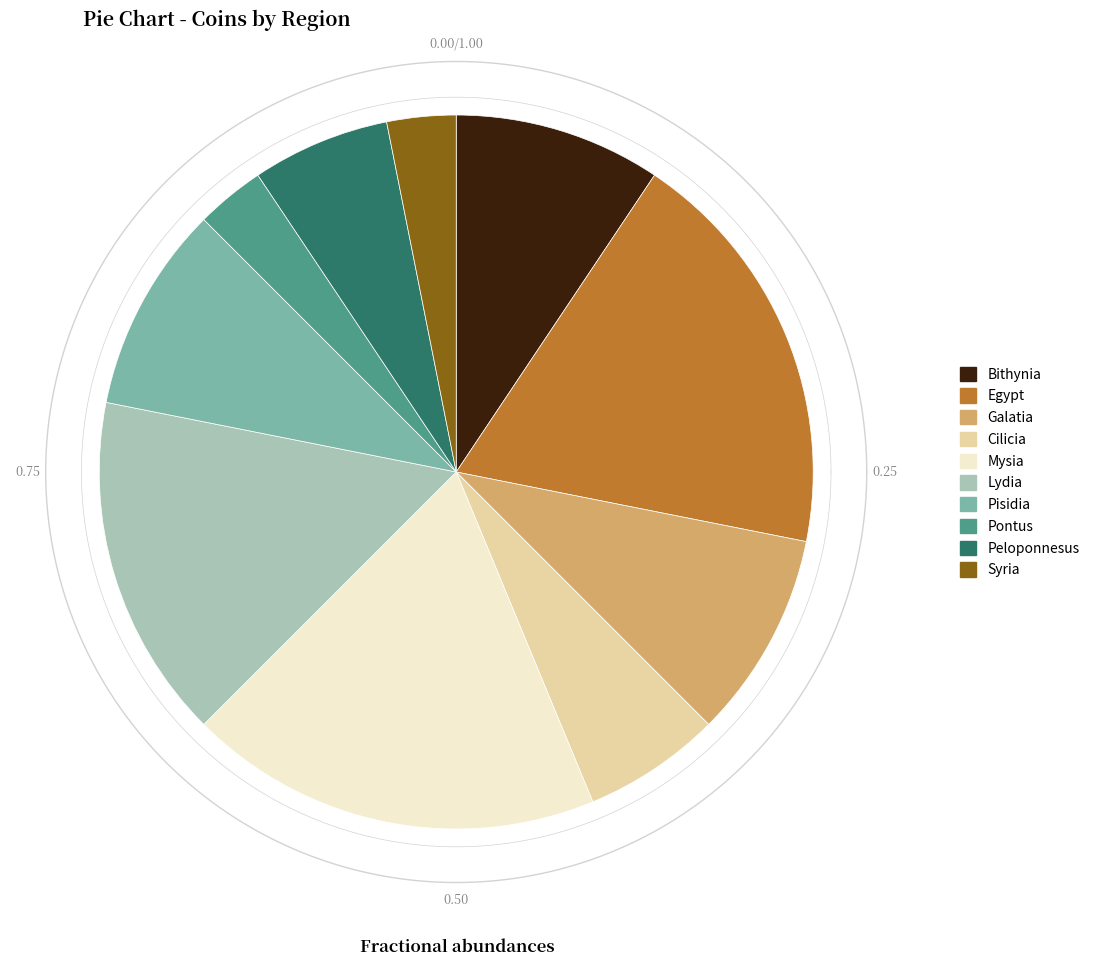

What is the largest slice in the pie chart?

Egypt